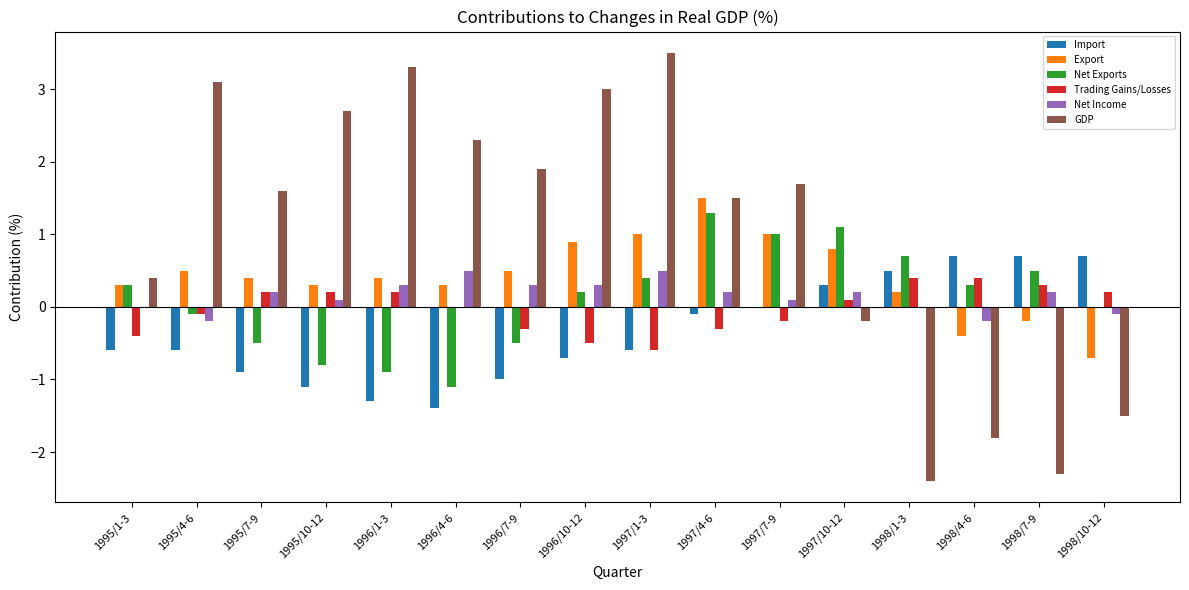

Is the value of Net Exports at 1996/4-6 greater than the value of GDP at 1995/4-6?

No